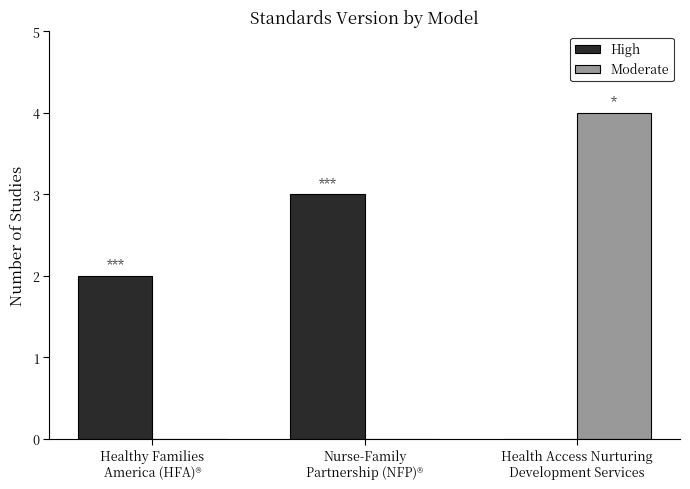

Which series changed the most between Nurse-Family
Partnership (NFP)® and Health Access Nurturing
Development Services?

Moderate